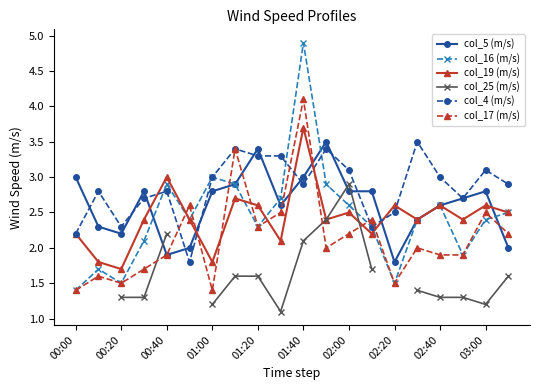

After their last crossing, which series has the higher values: col_19 (m/s) or col_17 (m/s)?

col_19 (m/s)